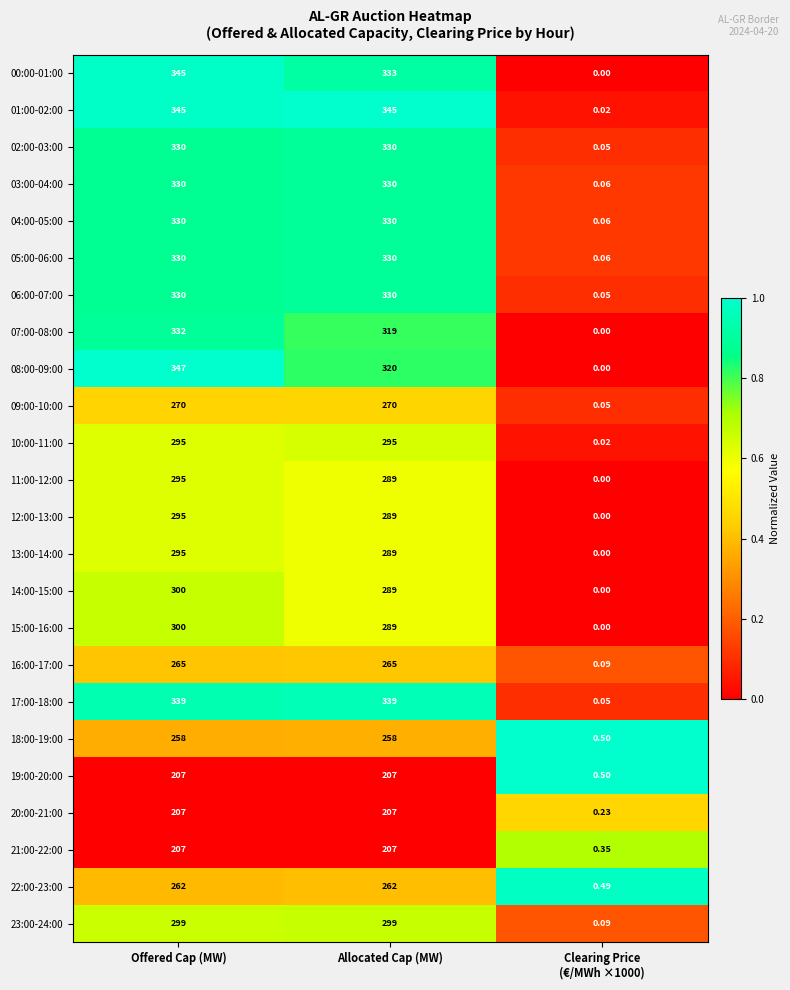

Count the number of categories in the chart.

3